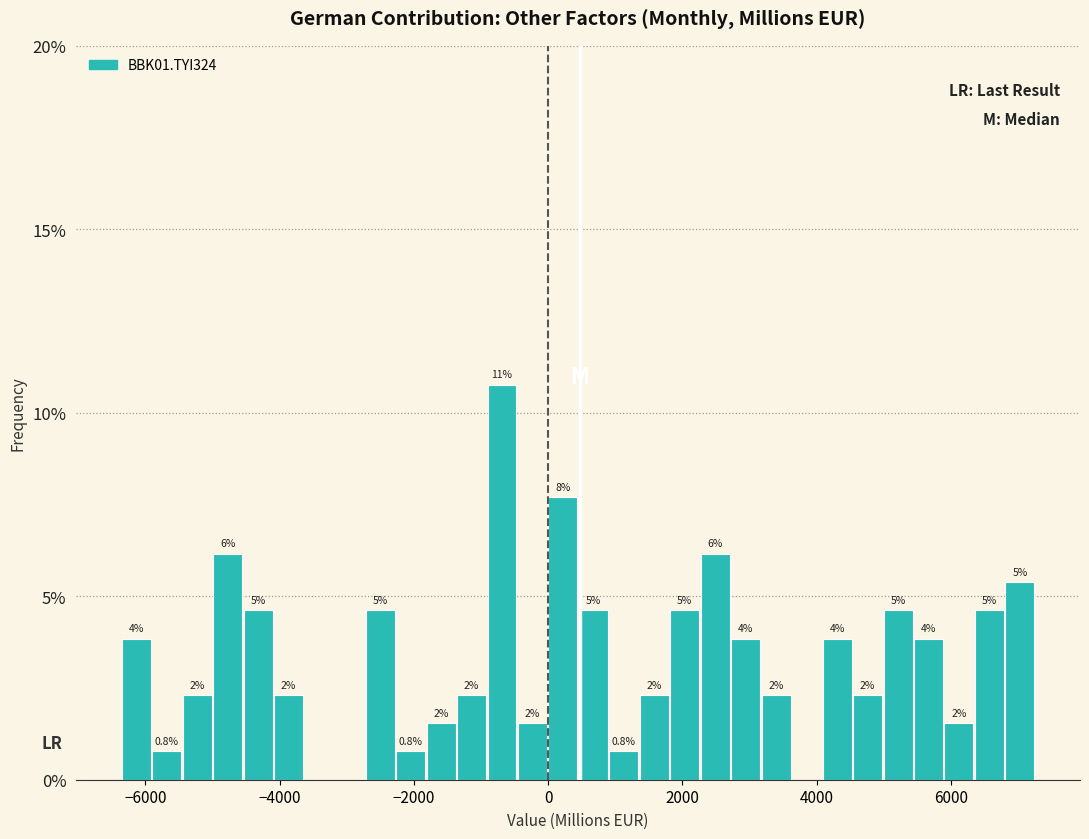

Read against the x-axis, roughly where is the centre of the tallest bar?

-600